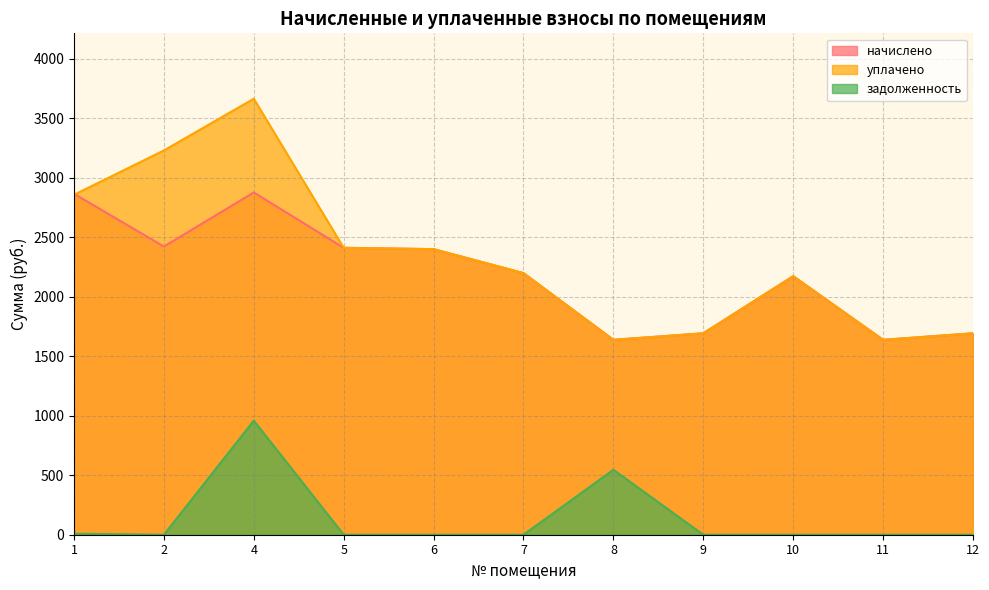

List the labels in order of начислено value, smallest first.

8, 11, 9, 12, 10, 7, 6, 5, 2, 1, 4